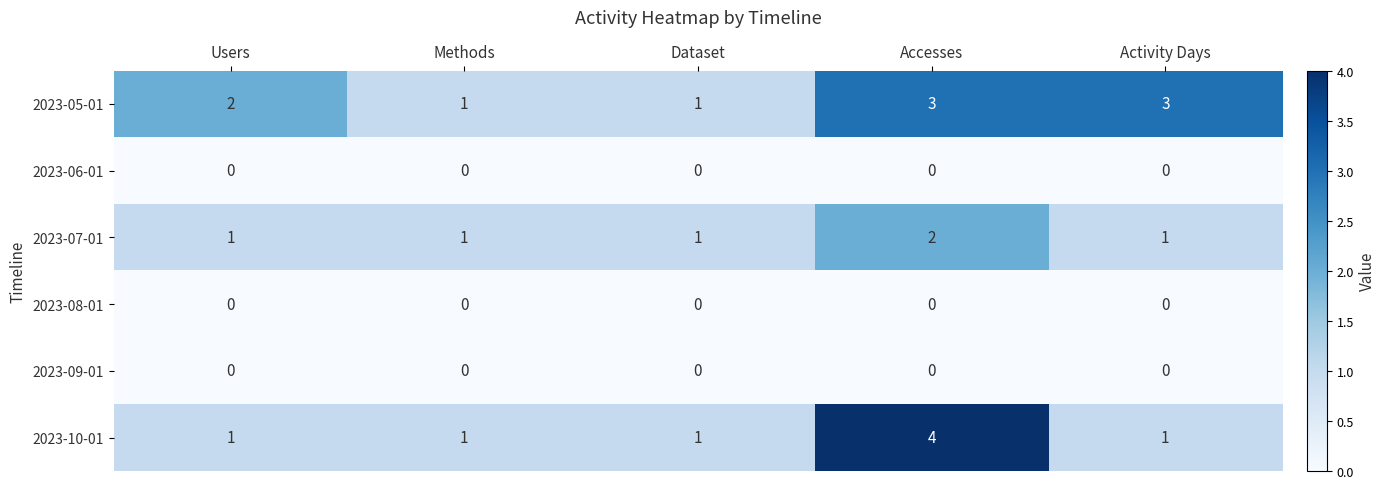

At which category is the sum across all series the highest?

Accesses